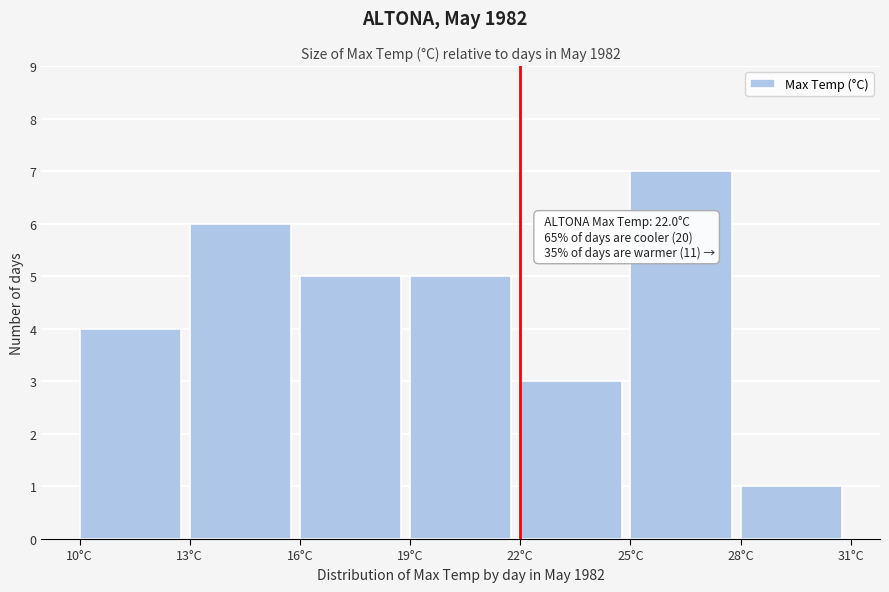

Which range on the x-axis has the tallest bar?

25 to 28